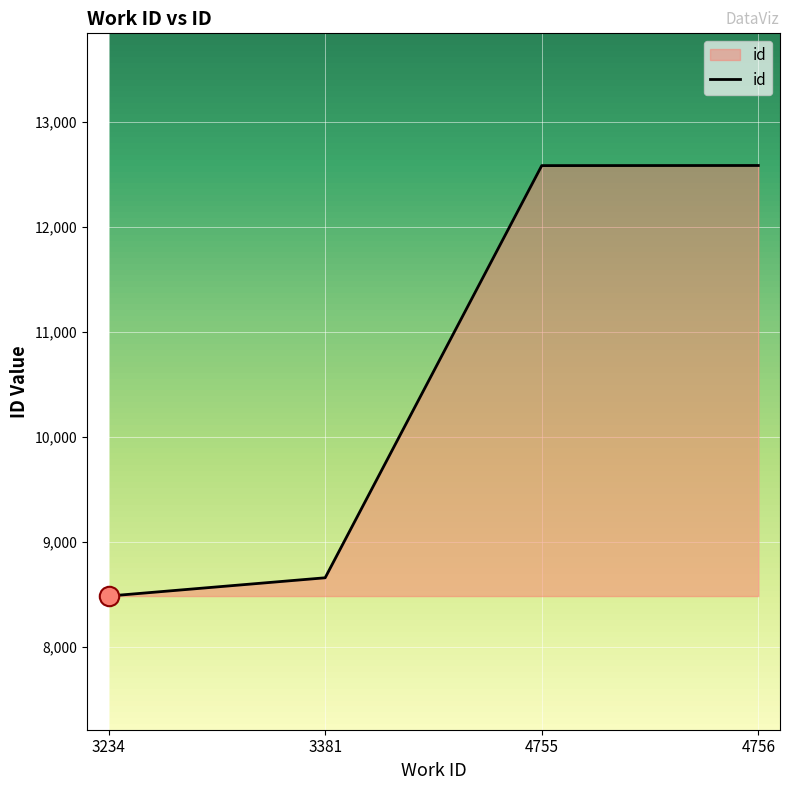

How many lines are shown in the chart?

1